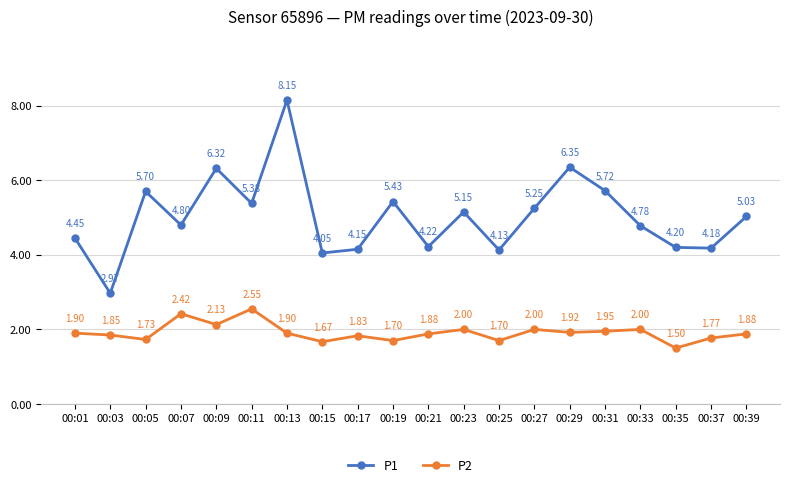

True or false: P2 has a value of 1.0 at 00:05.

False